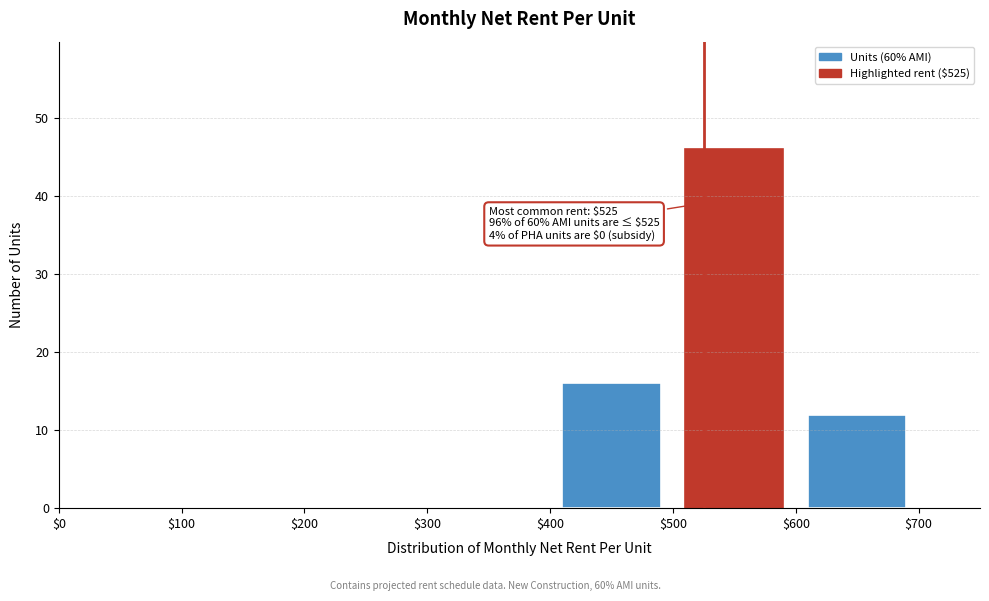

Over which range of the x-axis is the bar tallest?

$500 to $600